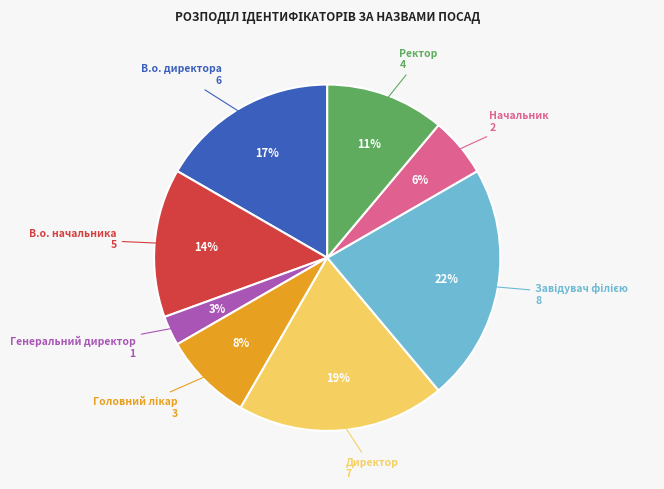

Is there a majority slice in this chart?

No